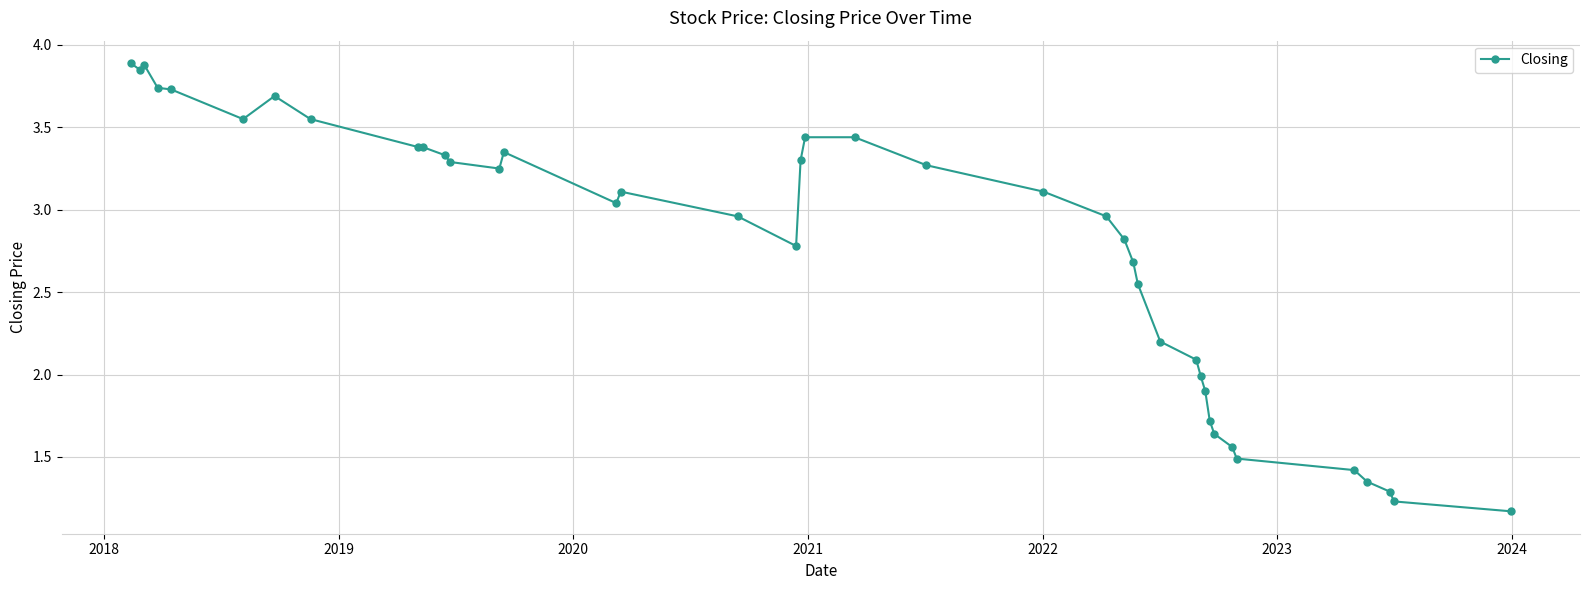

What is the difference between the maximum and second lowest values?

2.7